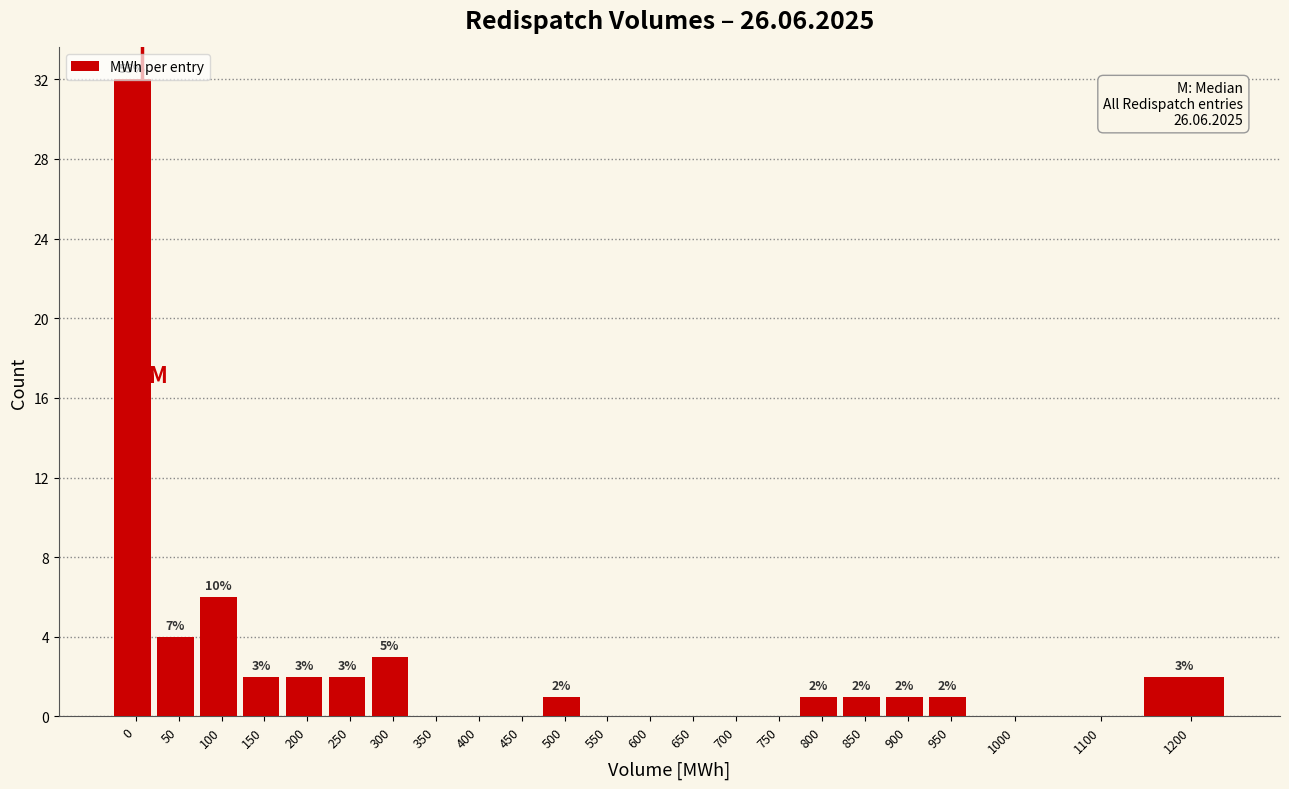

What is the greatest value displayed?

32